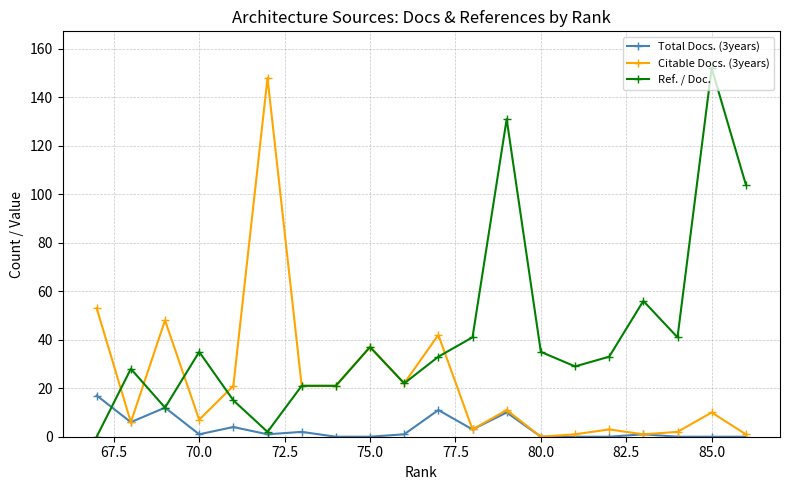

Rank the series by their average value, from lowest to highest.

Total Docs. (3years), Citable Docs. (3years), Ref. / Doc.